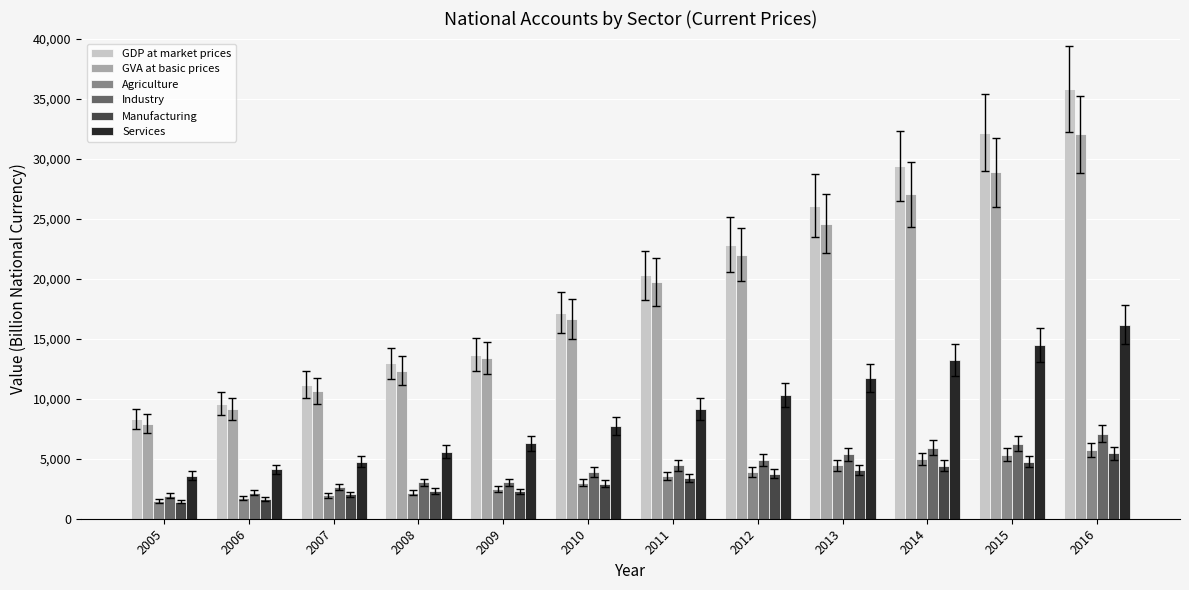

How many data points in Services are above 9158?

6